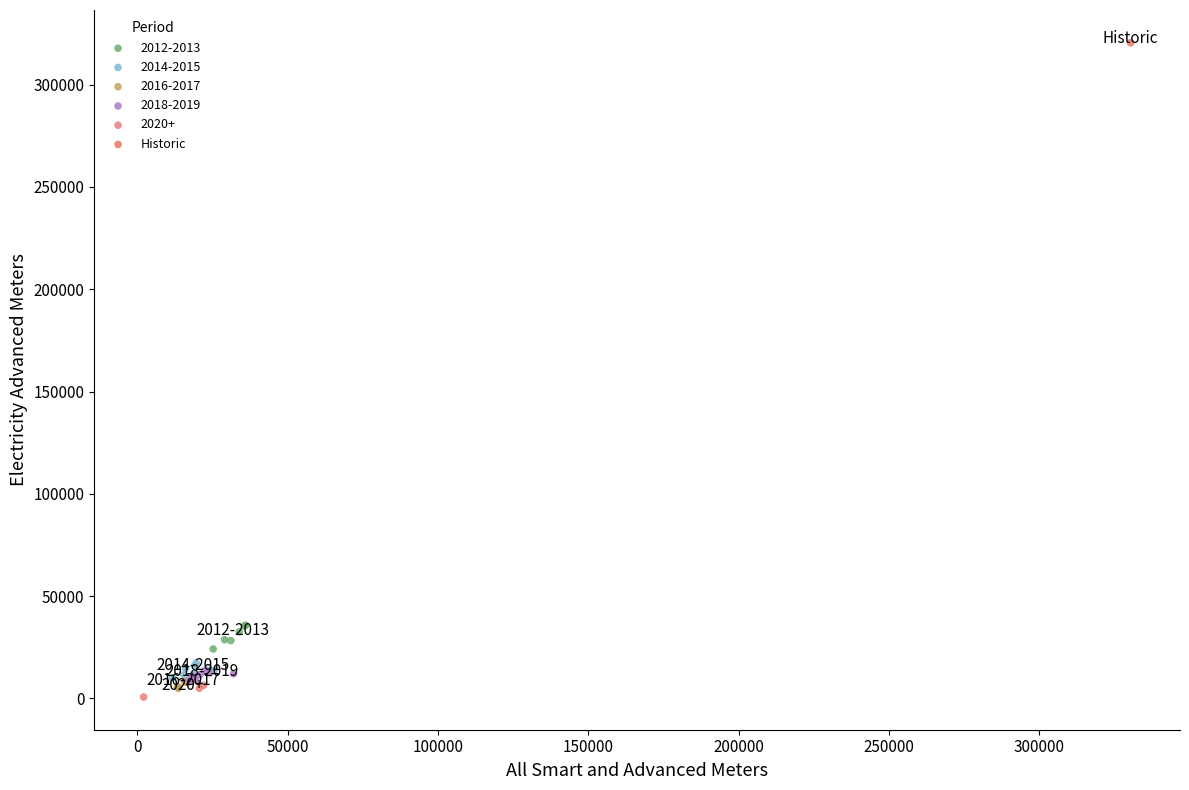

What are all the series names shown in the legend?

2012-2013, 2014-2015, 2016-2017, 2018-2019, 2020+, Historic